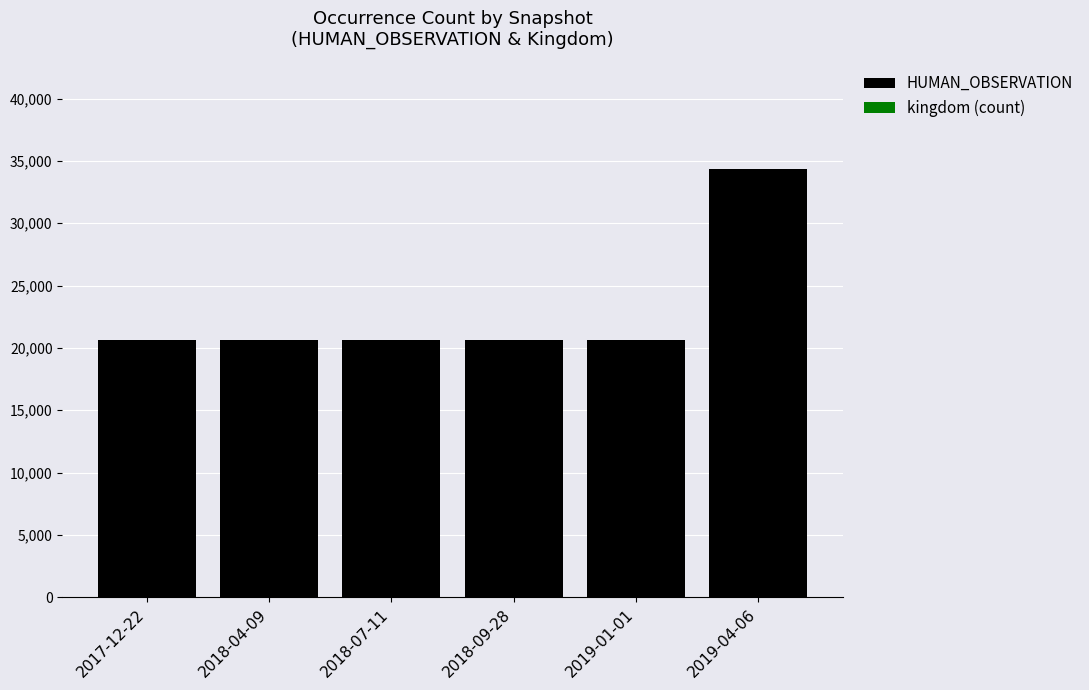

Is it true that HUMAN_OBSERVATION equals 6475 at 2019-01-01?

False